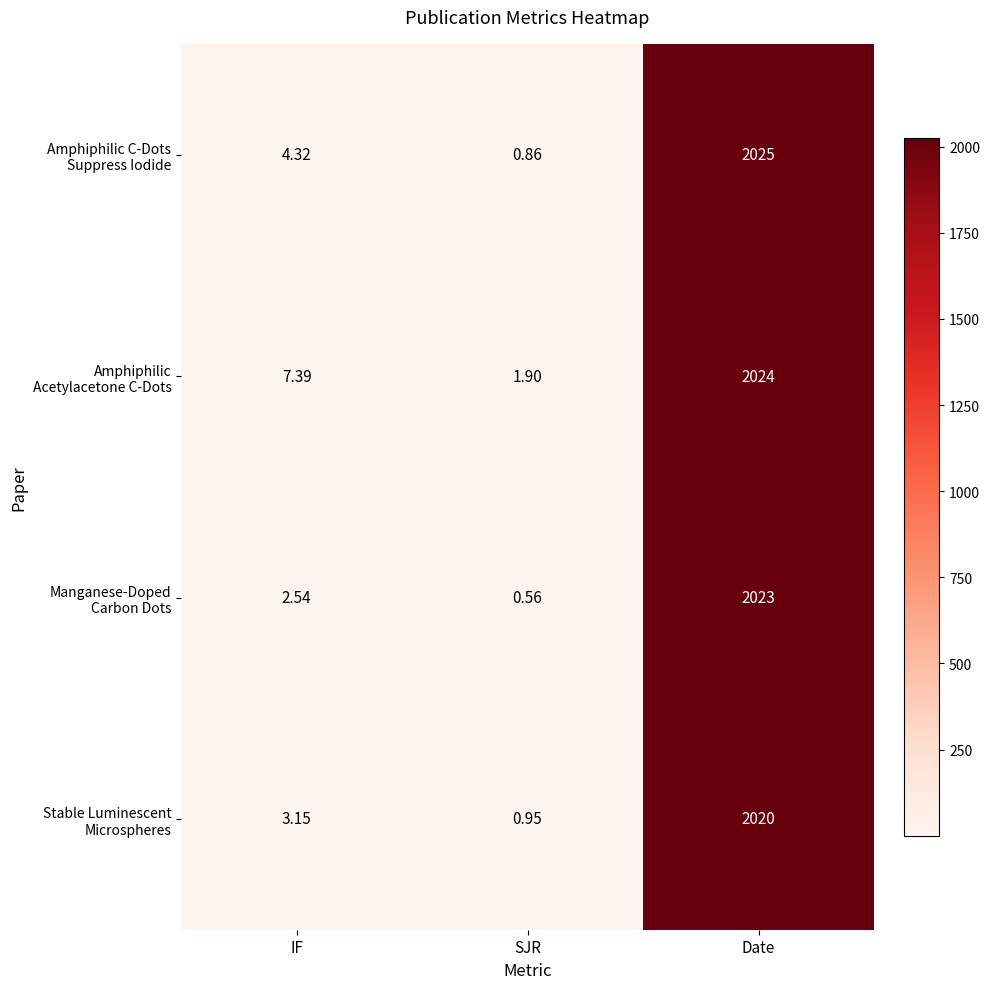

How many categories are shown in the chart?

3